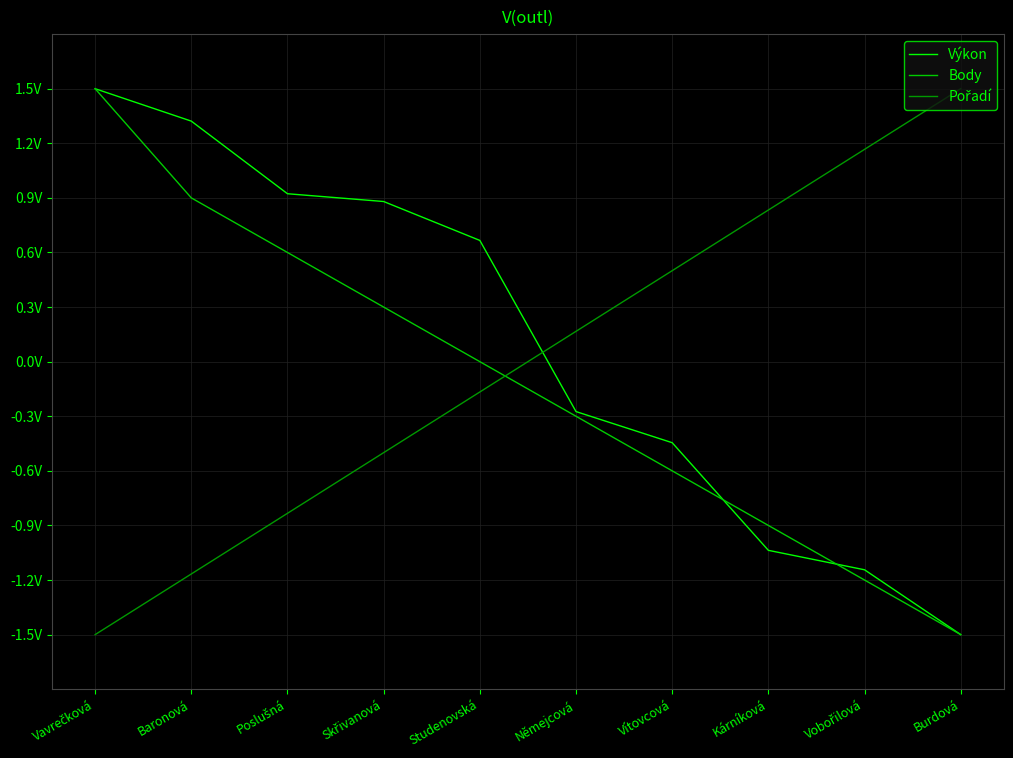

Does the chart display data point markers on the line(s)?

No